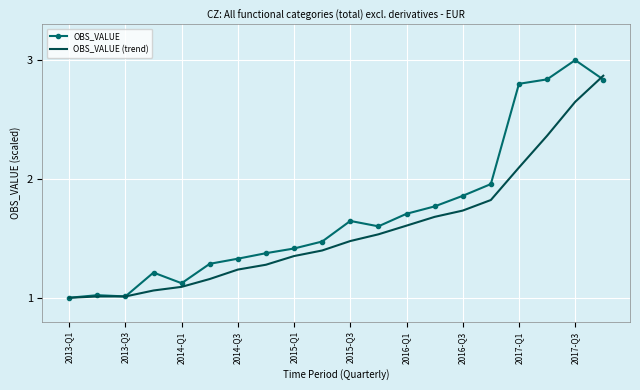

Rank the series by their maximum value, from lowest to highest.

OBS_VALUE (trend), OBS_VALUE